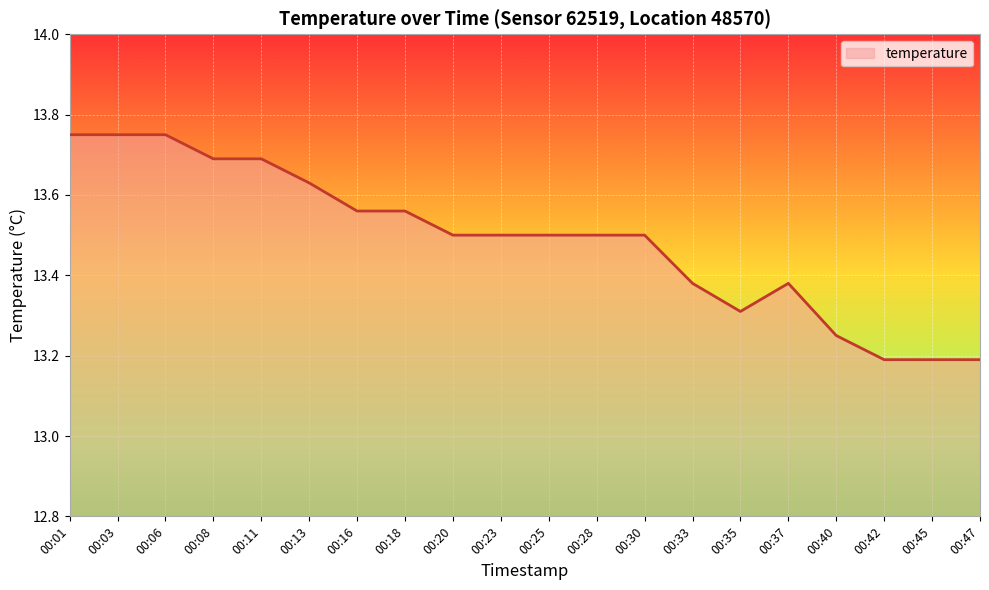

What is the sum of all values?

269.8